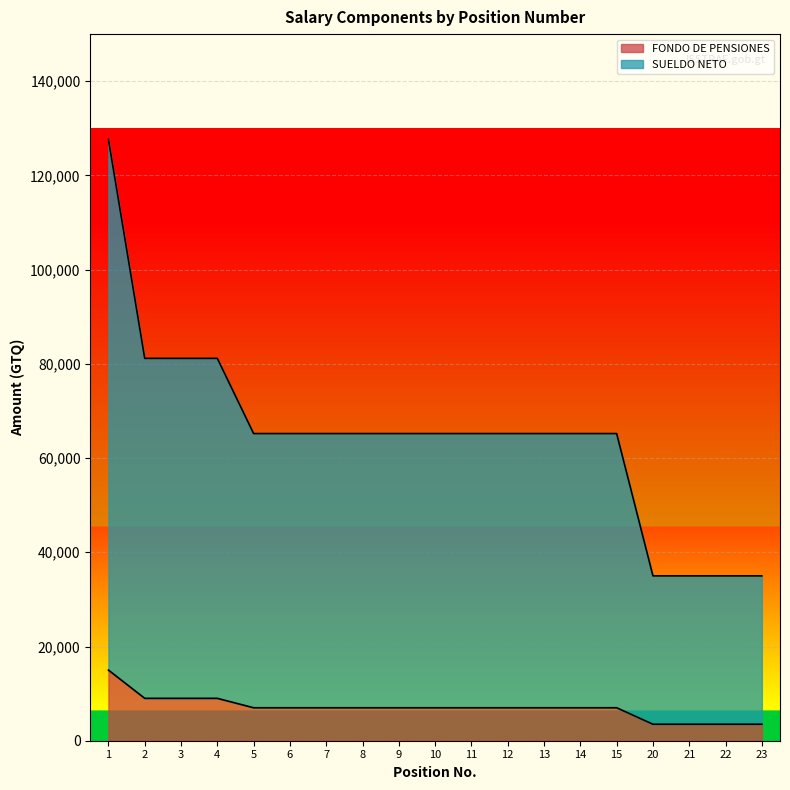

At which label is SUELDO NETO closest to 81333?

2